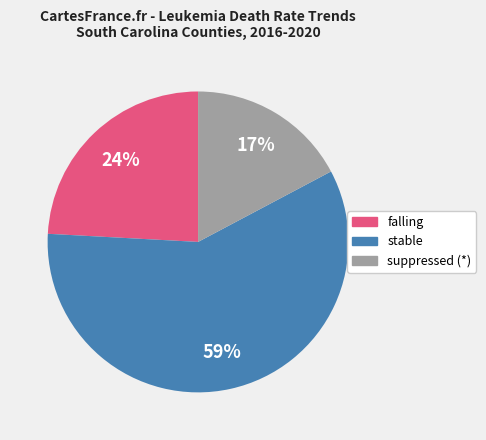

Rank the categories by value from highest to lowest.

stable, falling, suppressed (*)